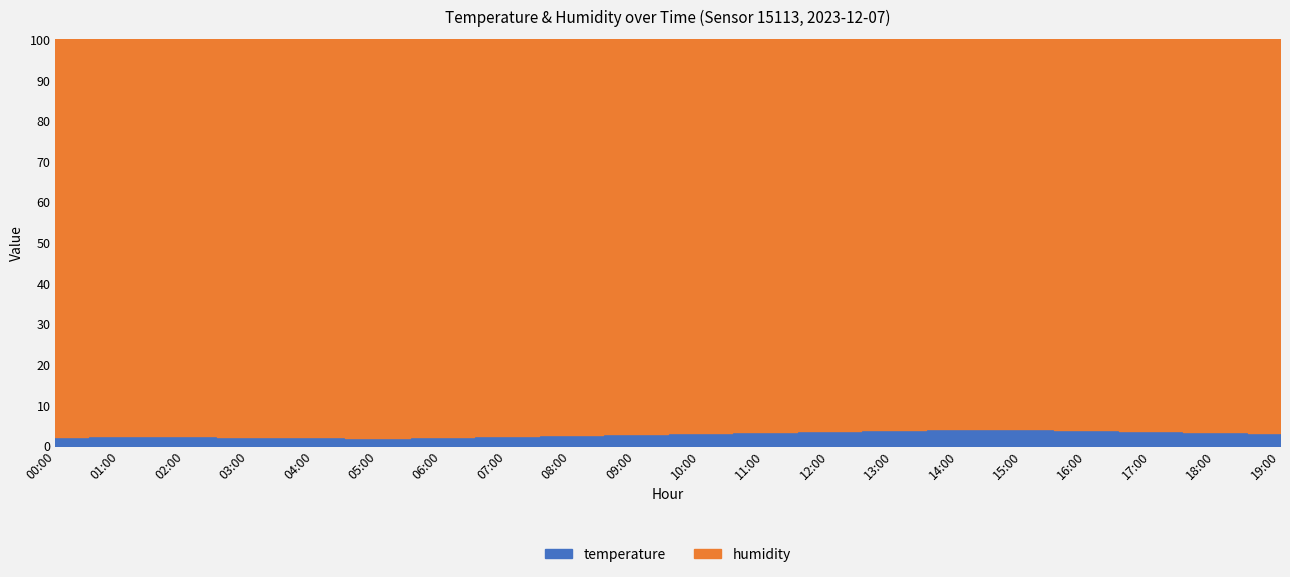

At which label is humidity closest to 99?

00:00